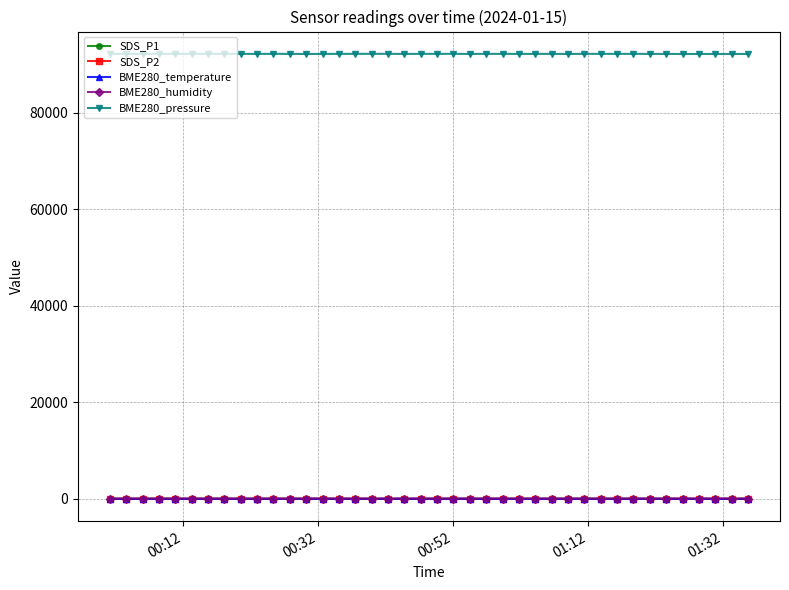

True or false: BME280_temperature and SDS_P1 cross at least once.

False